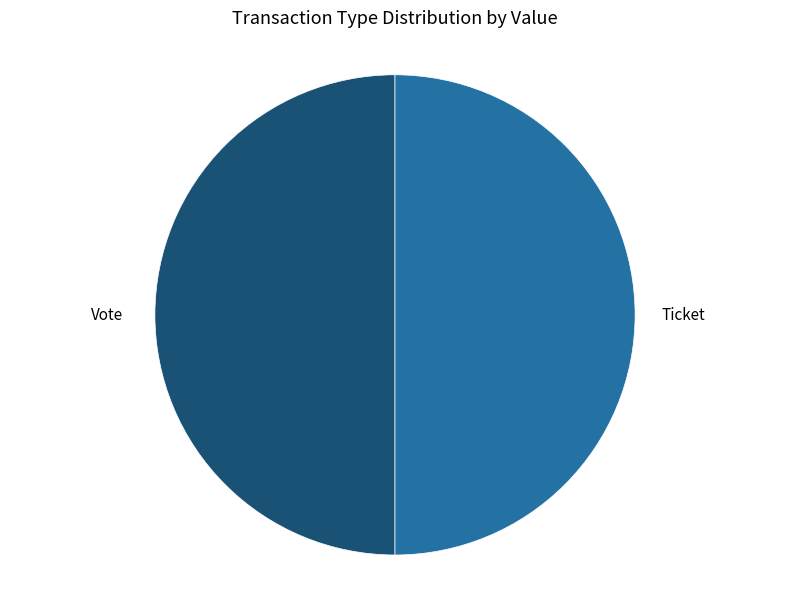

True or false: Vote accounts for 44% of the total.

False